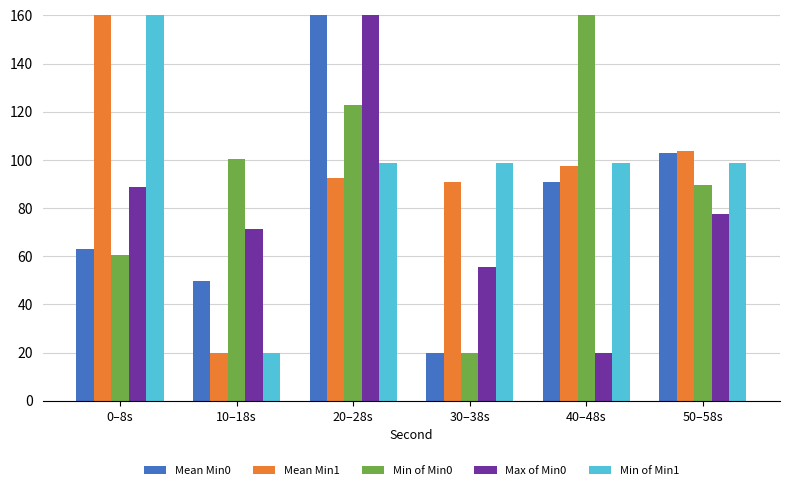

At which label does Min of Min1 reach its peak?

0–8s